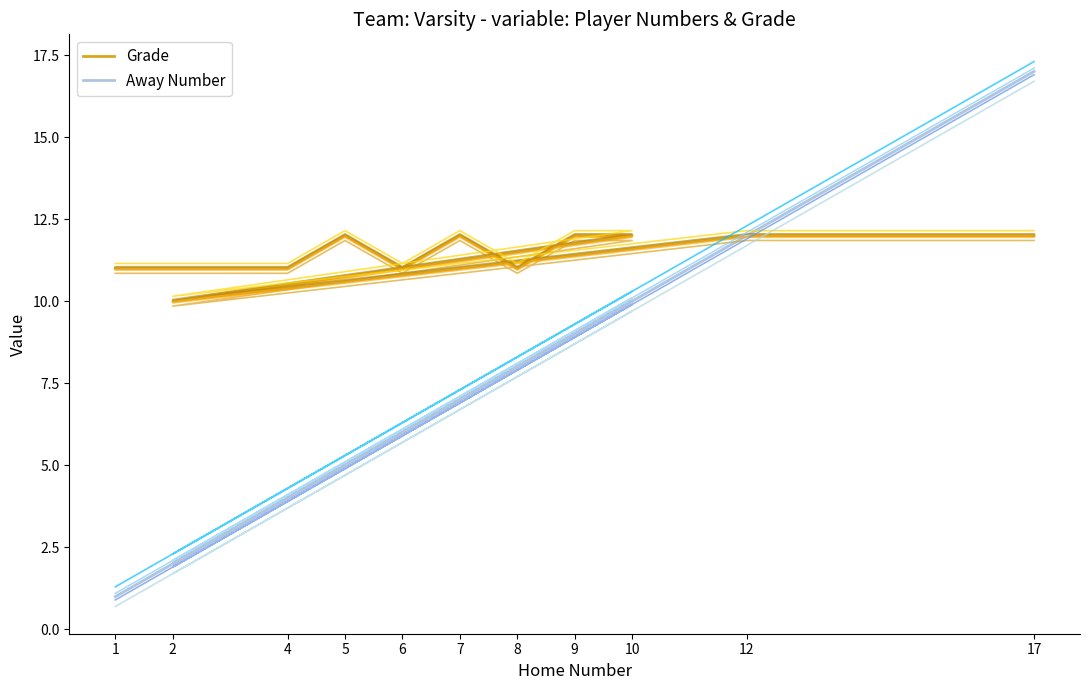

True or false: Away Number and Away Number (var 1) cross at least once.

False